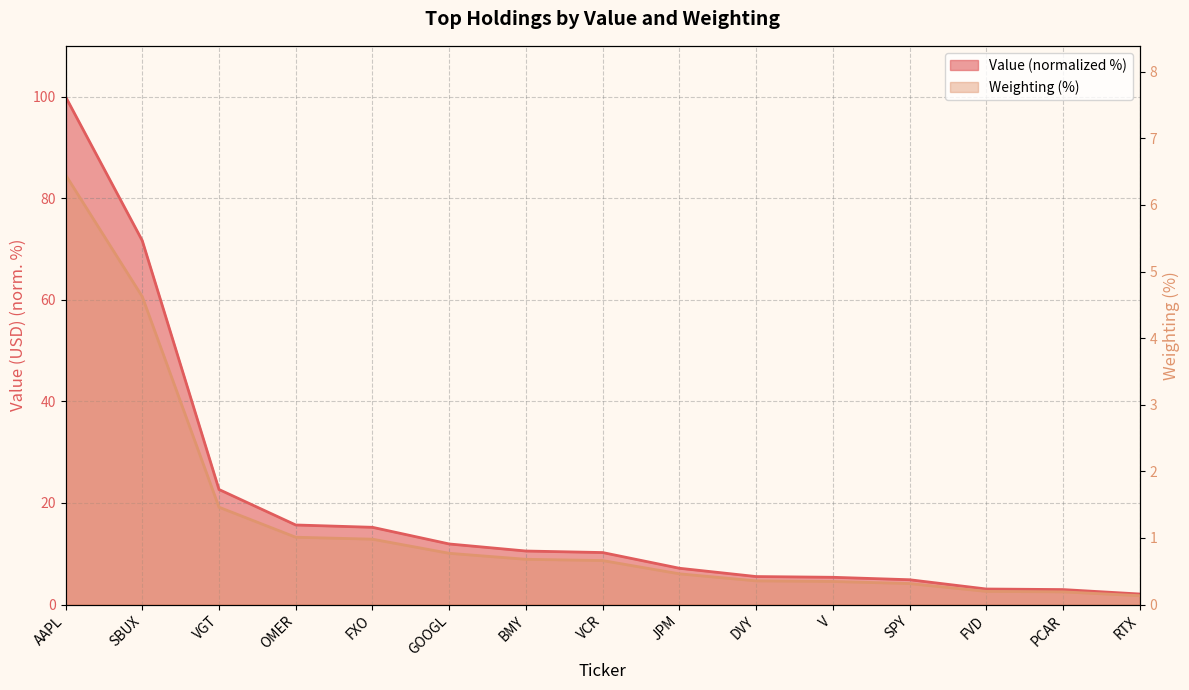

What is the spread (max minus min) of values at OMER?

14.7